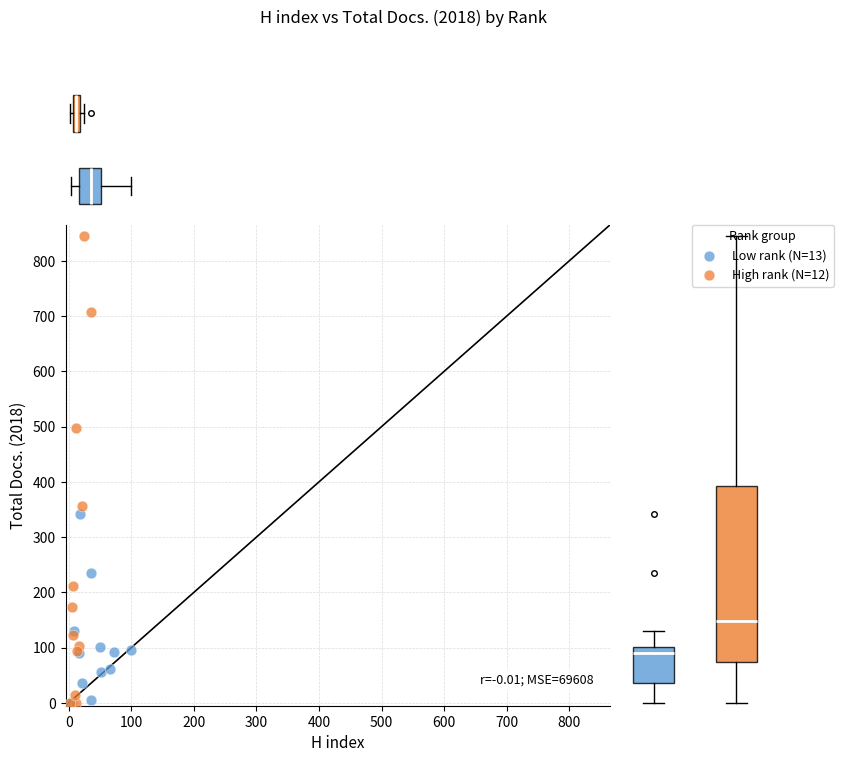

Which series reaches the maximum Y coordinate?

High rank (N=12)